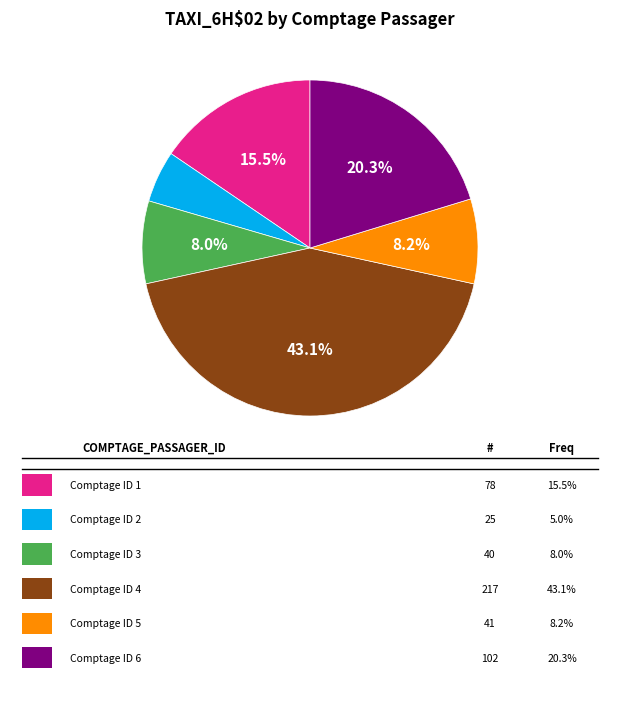

Is there any slice that represents more than half of the pie?

No